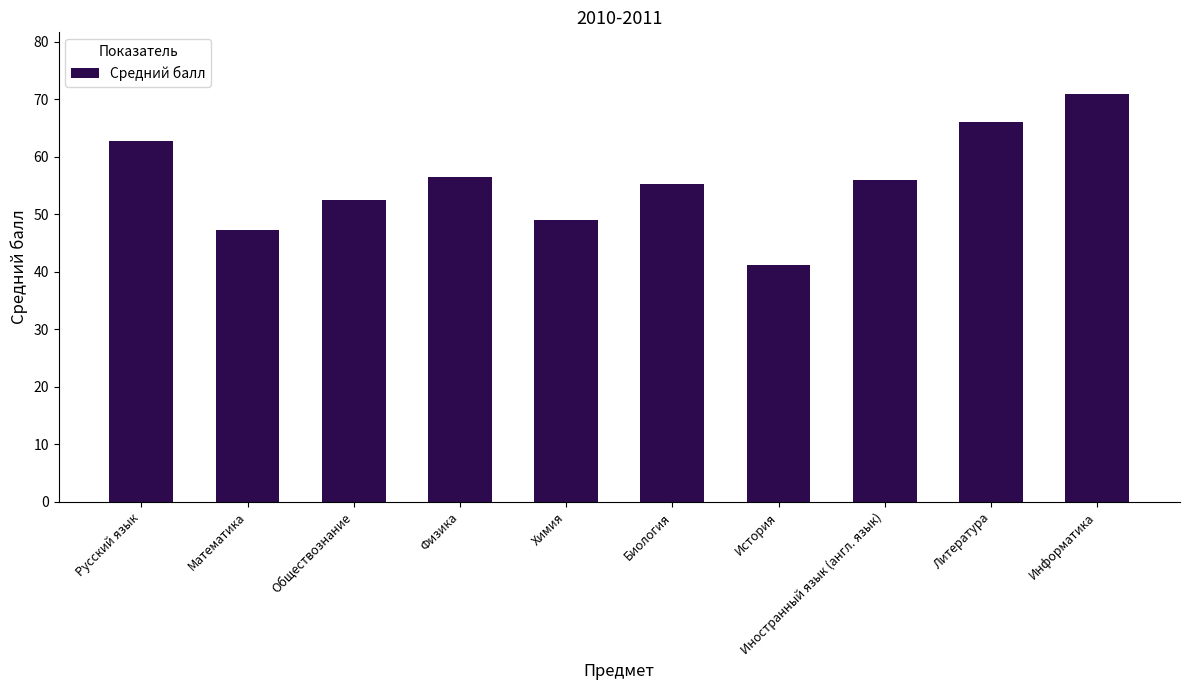

What is the difference between the maximum and minimum values?

29.8